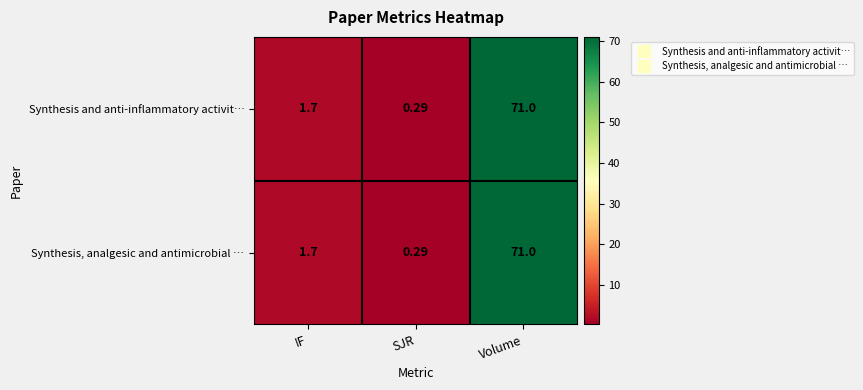

Where does the Synthesis, analgesic and antimicrobial … series first go above 1?

IF